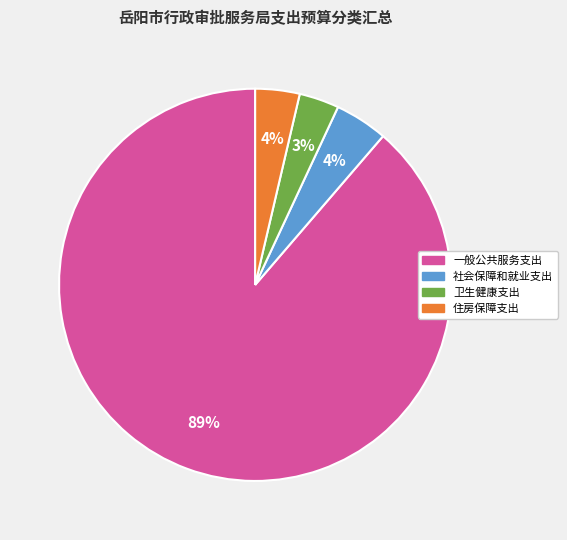

Which category has the biggest portion of the pie?

一般公共服务支出